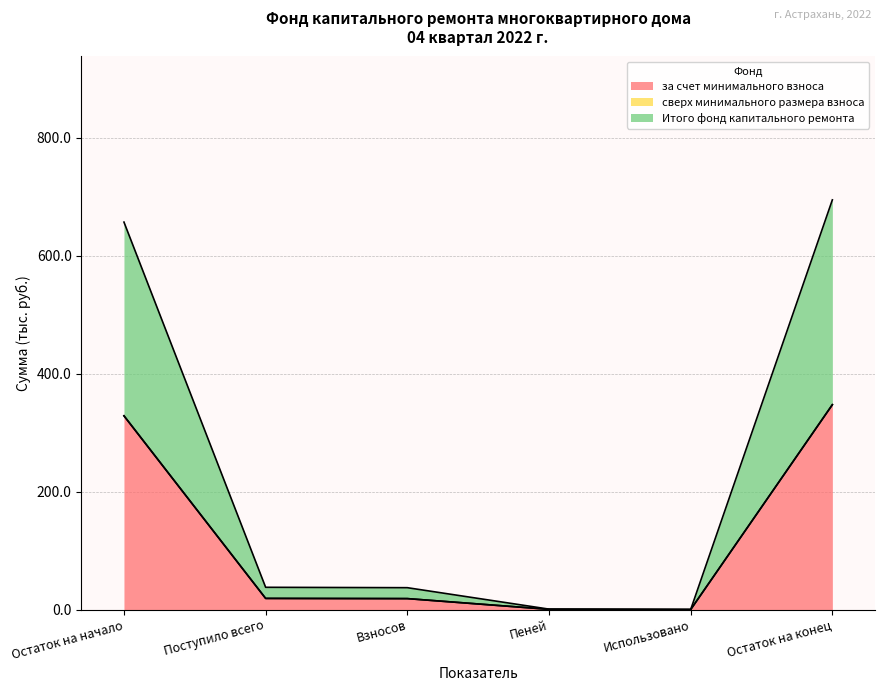

At which category does за счет минимального взноса reach its first local valley?

Использовано